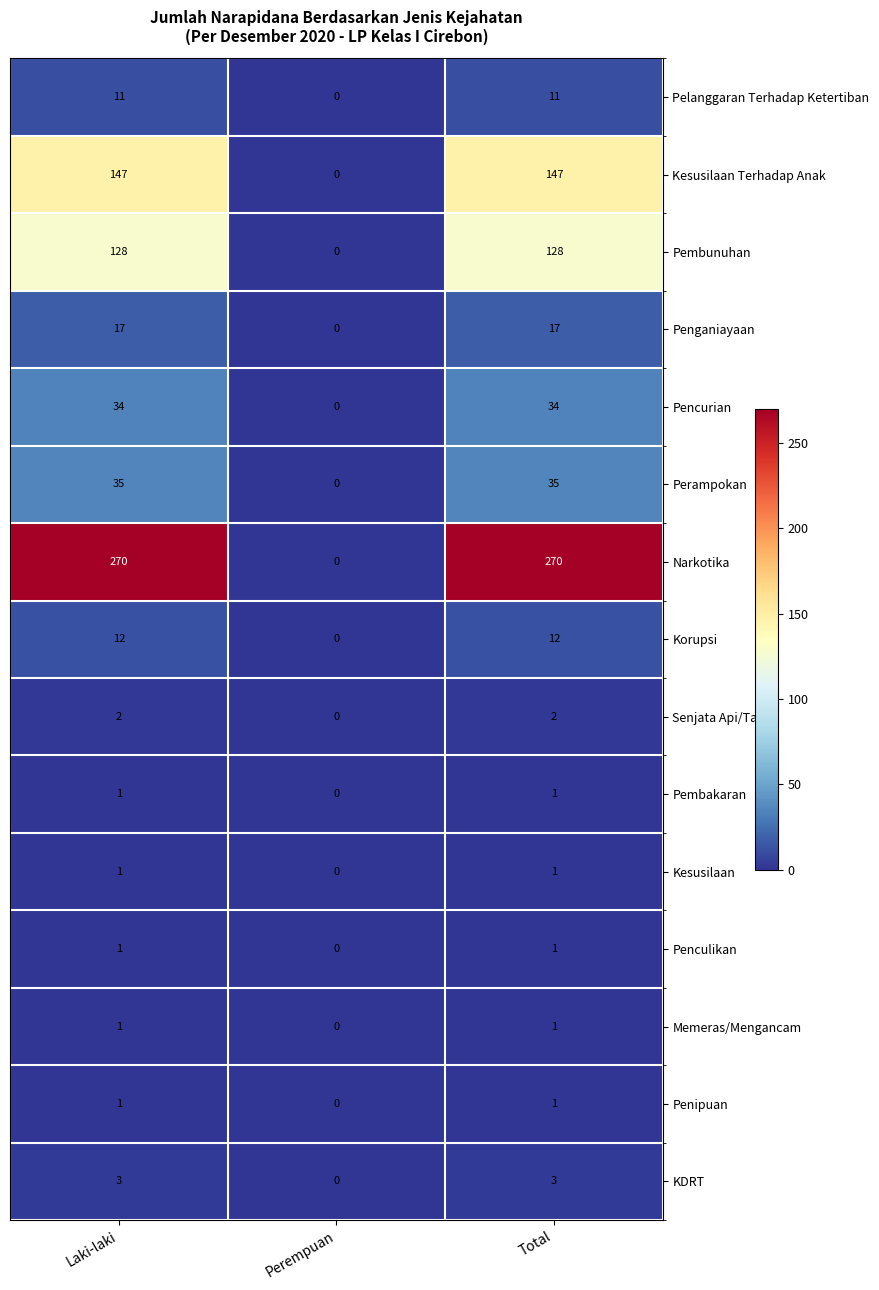

At which label is Memeras/Mengancam closest to 0?

Perempuan